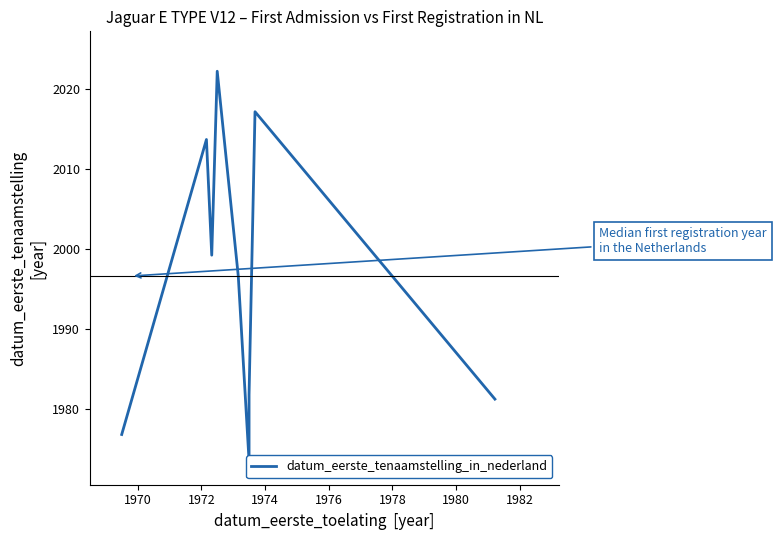

Does the chart display data point markers on the line(s)?

No